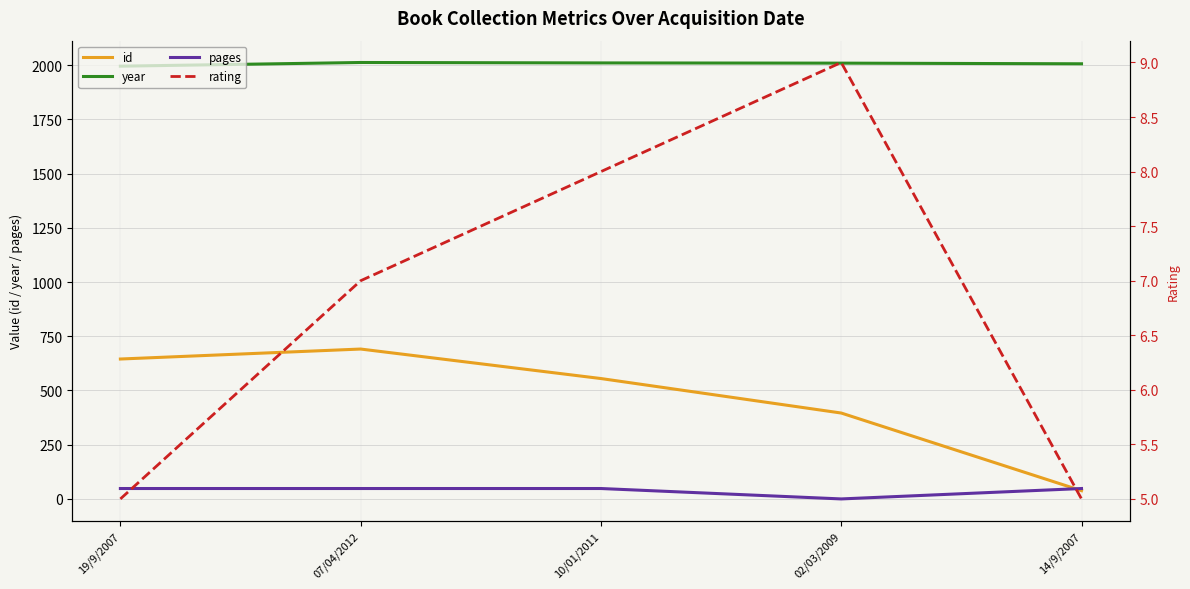

What is the label of the 1st point from the left?

19/9/2007